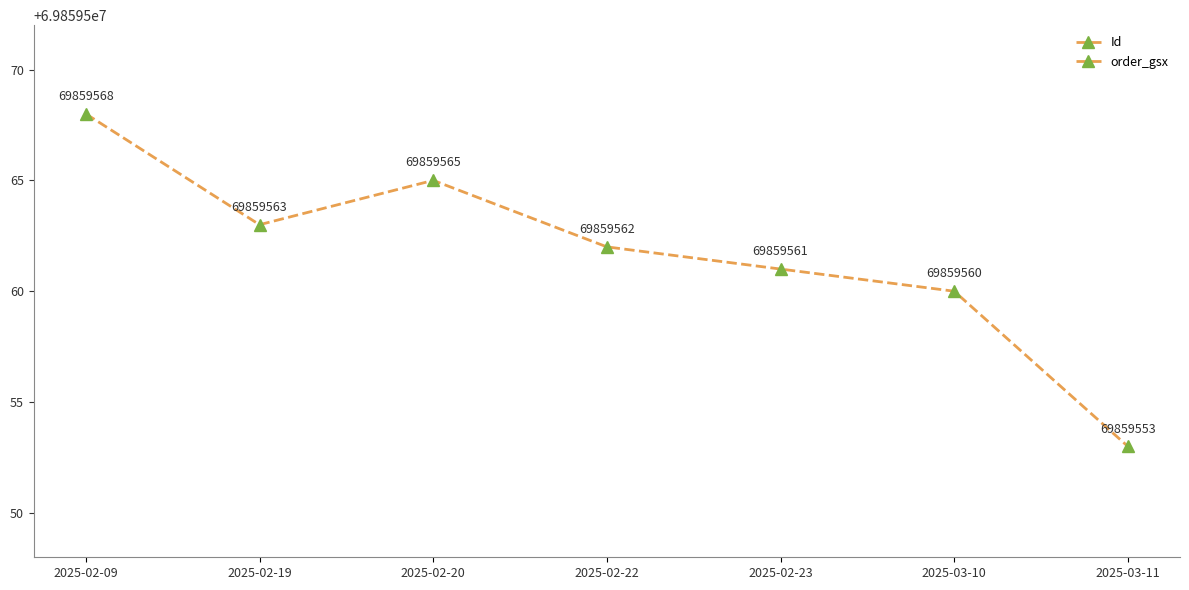

Does the chart have visible grid lines?

No